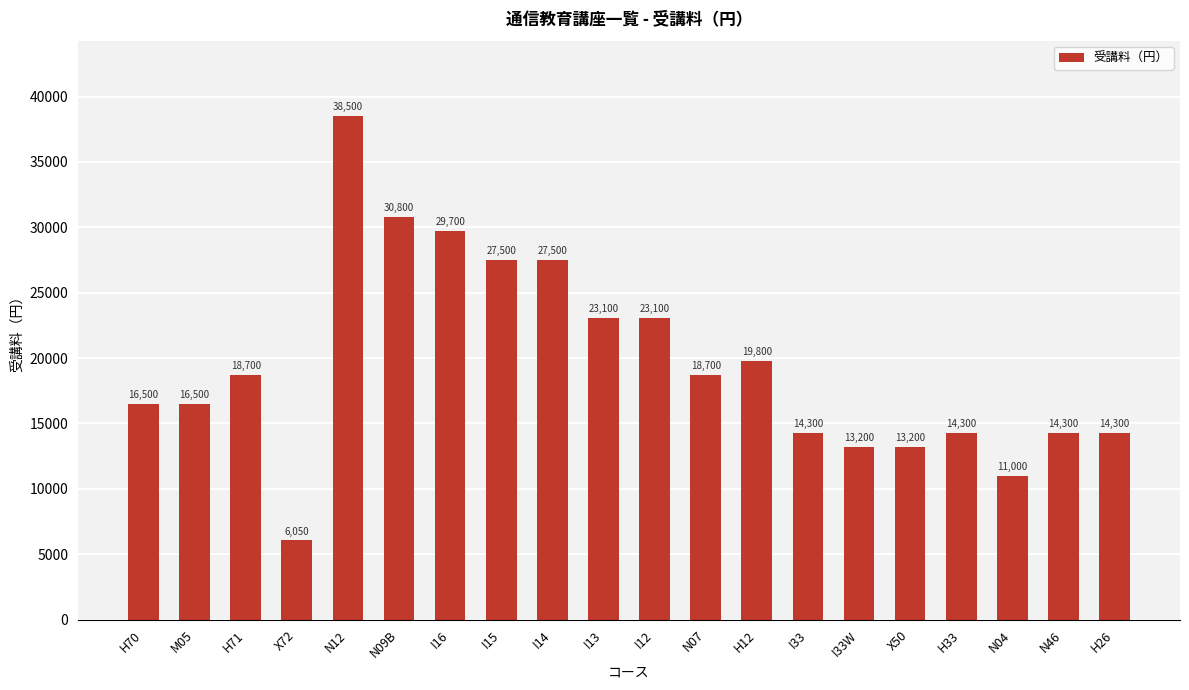

Reading right to left, transcribe all the data shown in this chart.

H26=14300	N46=14300	N04=11000	H33=14300	X50=13200	I33W=13200	I33=14300	H12=19800	N07=18700	I12=23100	I13=23100	I14=27500	I15=27500	I16=29700	N09B=30800	N12=38500	X72=6050	H71=18700	M05=16500	H70=16500